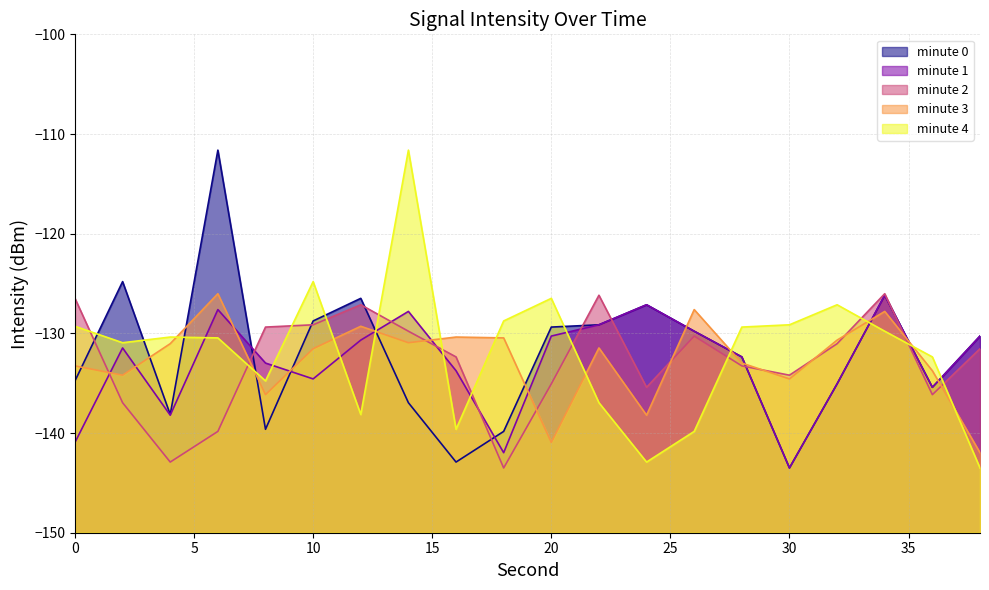

What is the maximum value shown in the chart?

-111.6